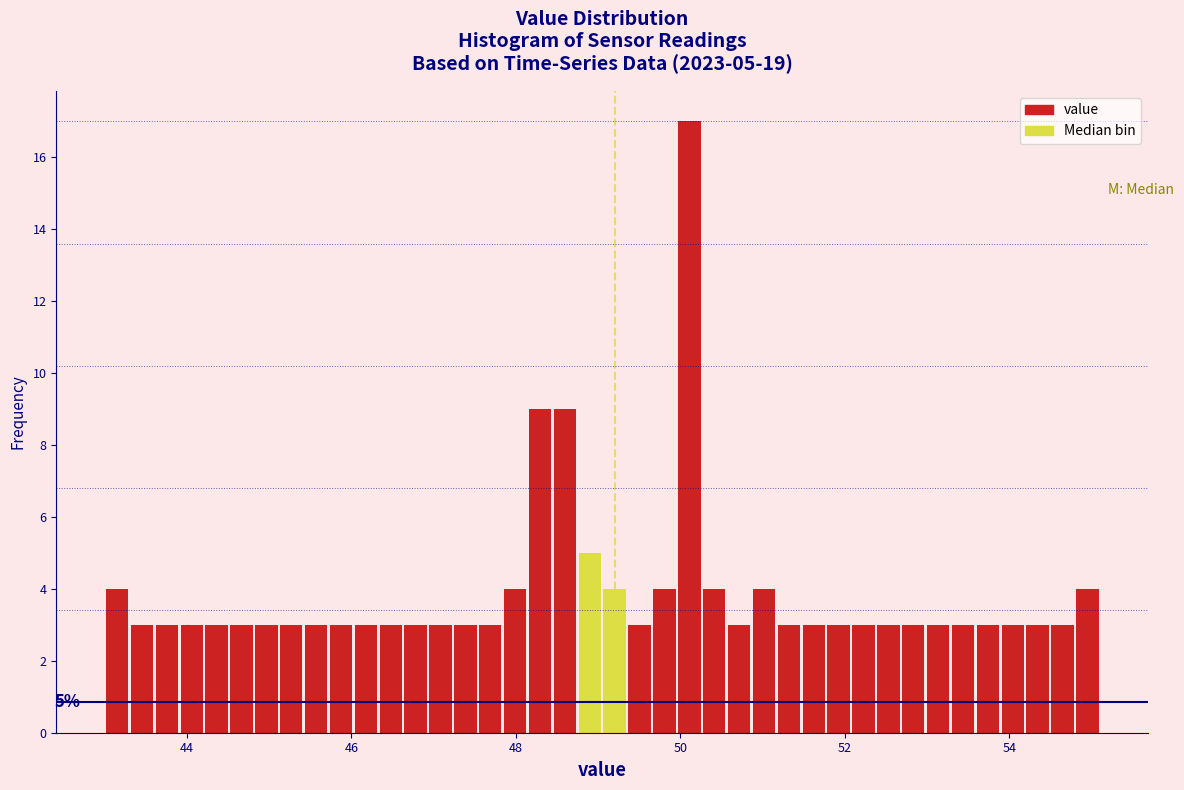

Around what value on the x-axis is the tallest bar? Give the approximate position of its centre, as read against the axis.

50.2